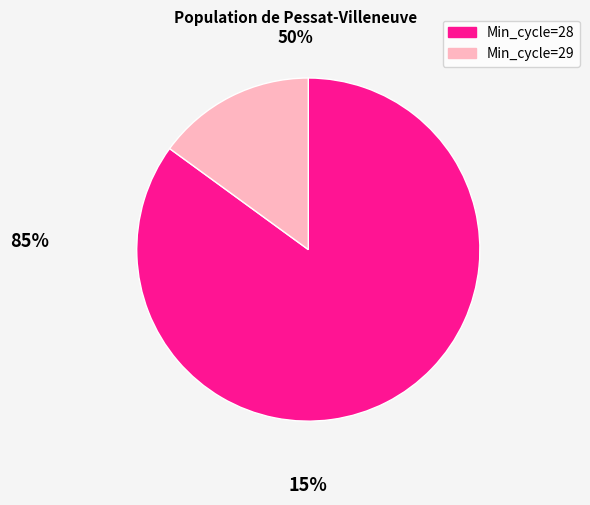

Is it true that Min_cycle=28 is 99% of the pie?

False